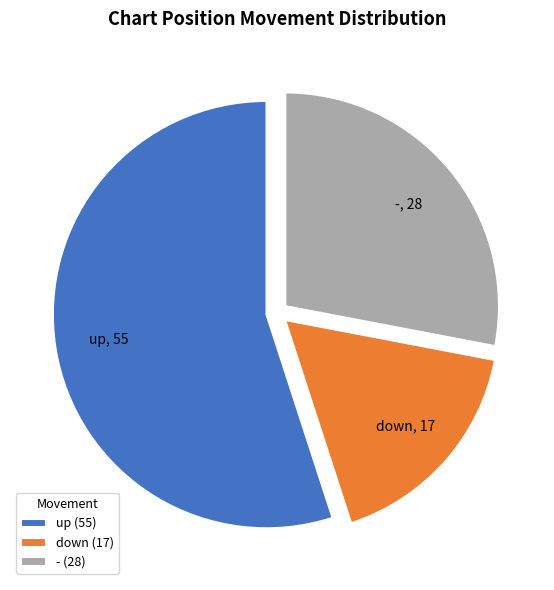

Combined, do up and - account for over 50%?

Yes